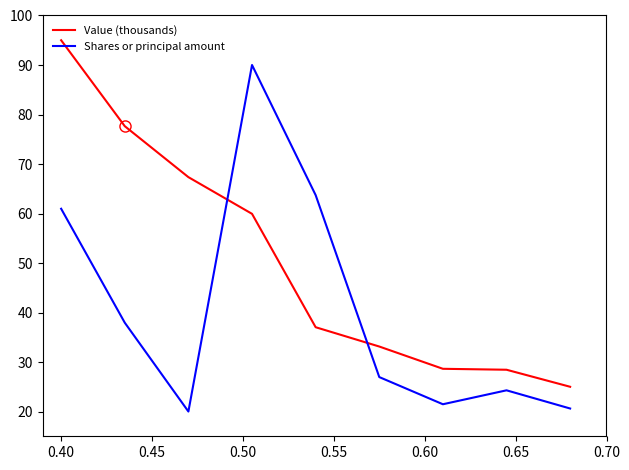

What is the difference between the maximum and minimum values in the Value (thousands) series?

70.0